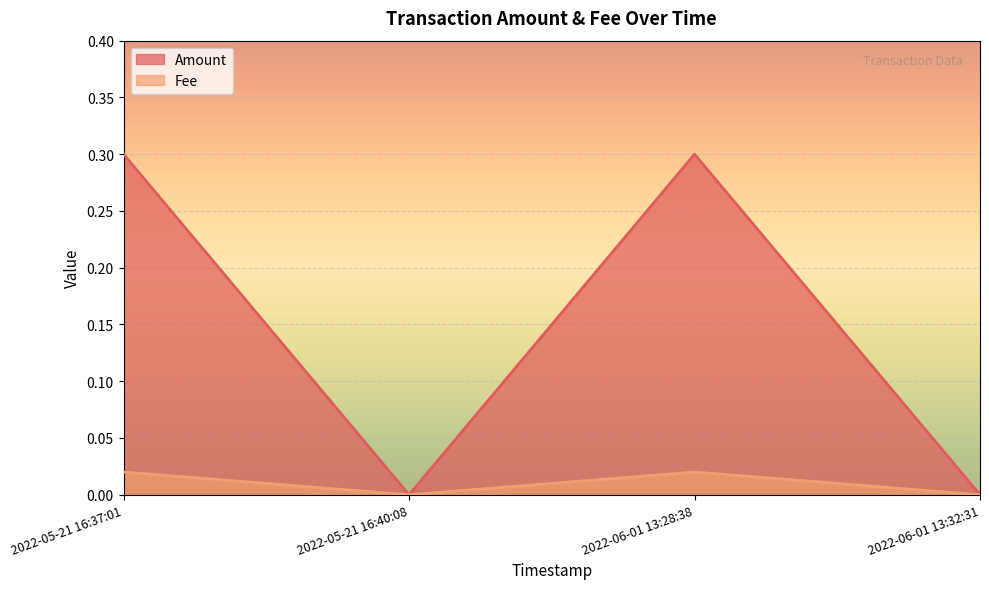

Is the value of Amount at 2022-05-21 16:37:01 greater than the value of Fee at 2022-06-01 13:32:31?

Yes